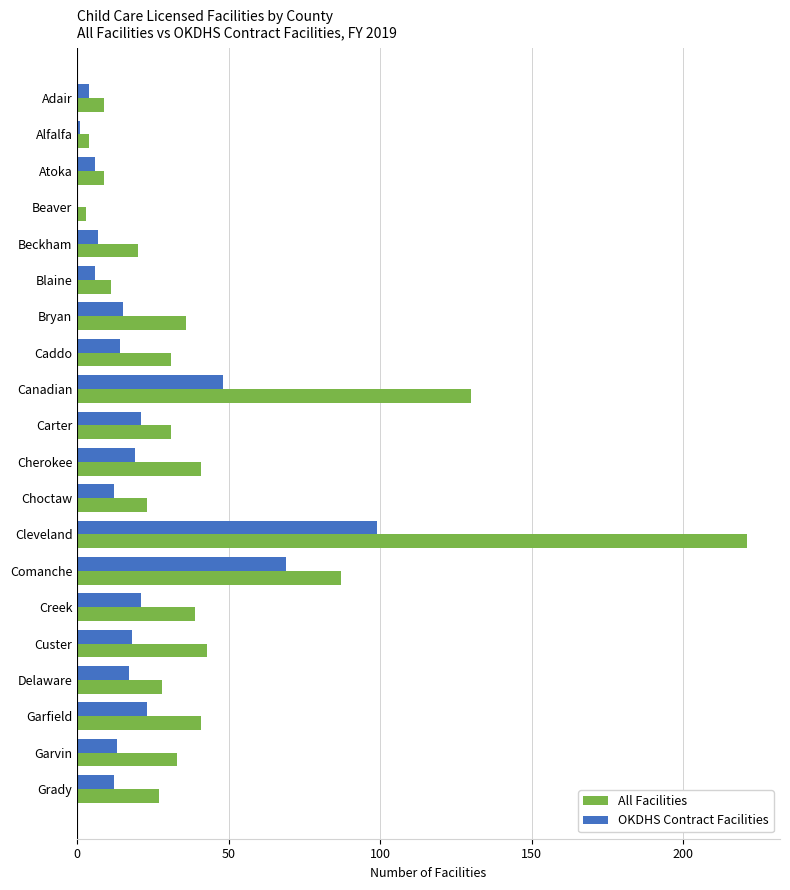

What is the sum of all OKDHS Contract Facilities values?

425